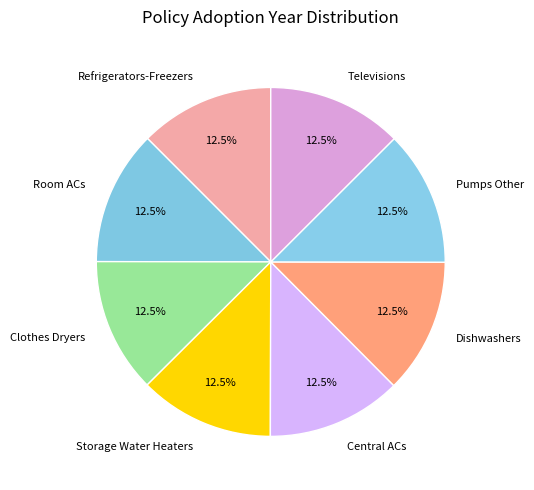

How many slices are in this pie chart?

8